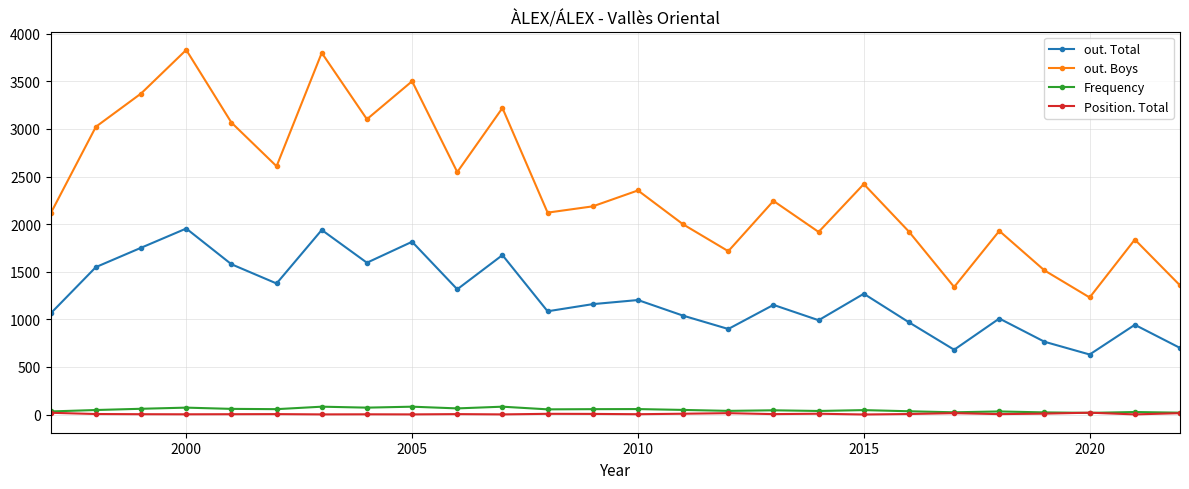

In out. Total, how many points are lower than both neighbors (excluding endpoints)?

8